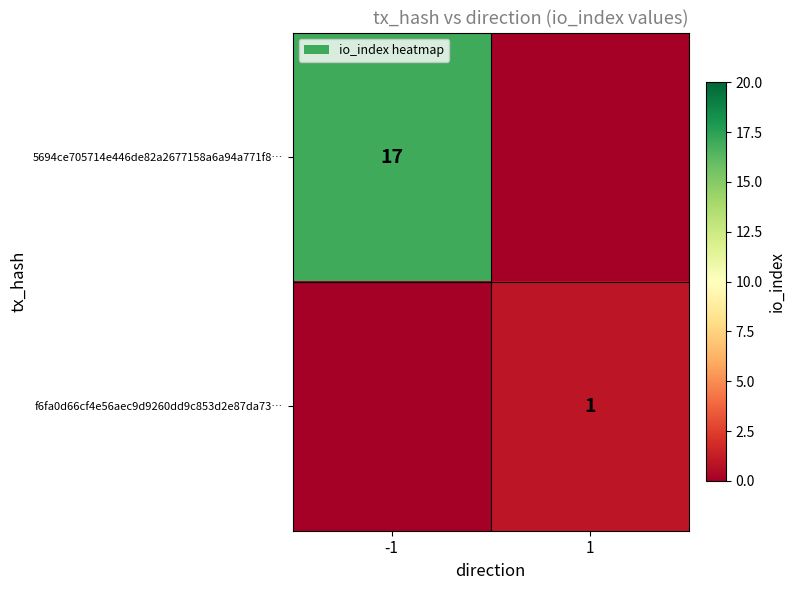

True or false: 5694ce705714e446de82a2677158a6a94a771f8… has a value of 30 at -1.

False